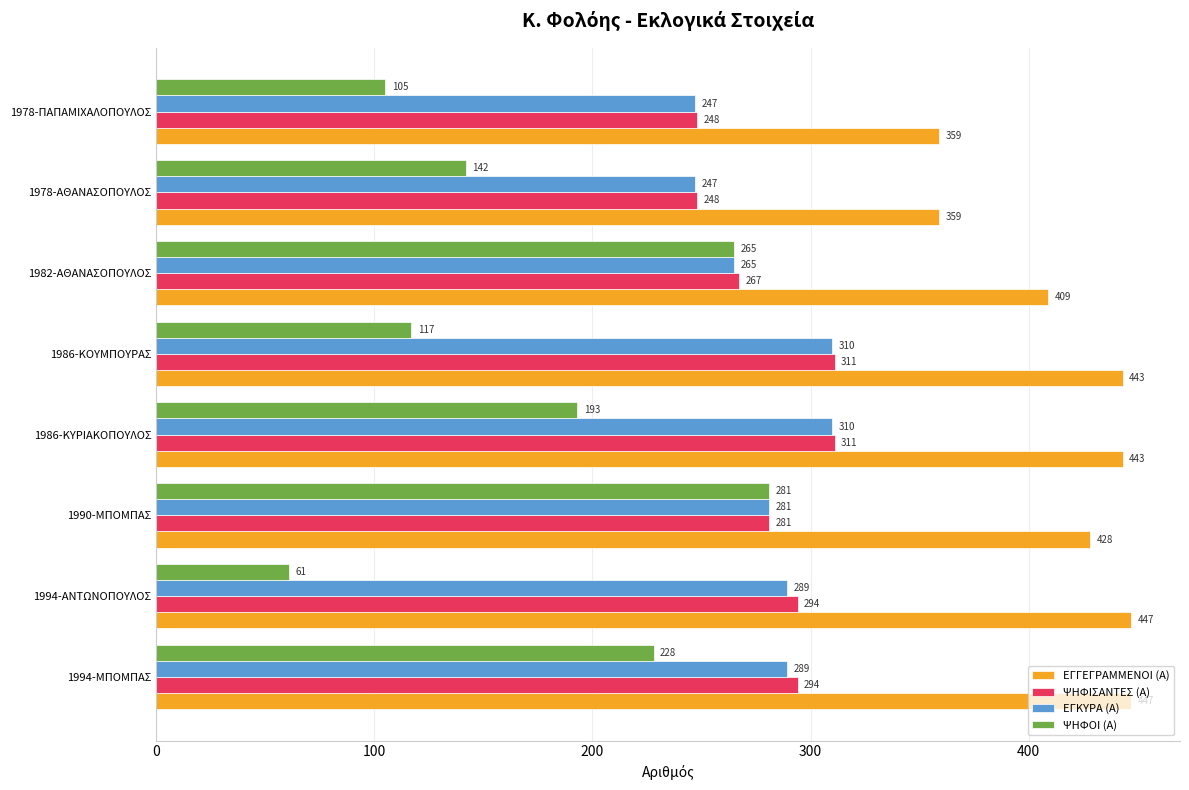

Is it true that ΨΗΦΟΙ (Α) equals 465 at 1990-ΜΠΟΜΠΑΣ?

False